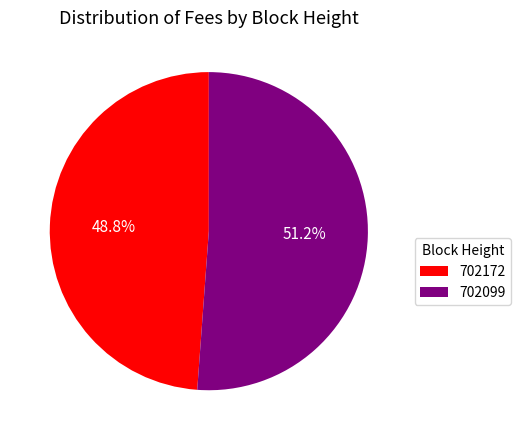

To the nearest percent, what portion does 702172 represent?

49%